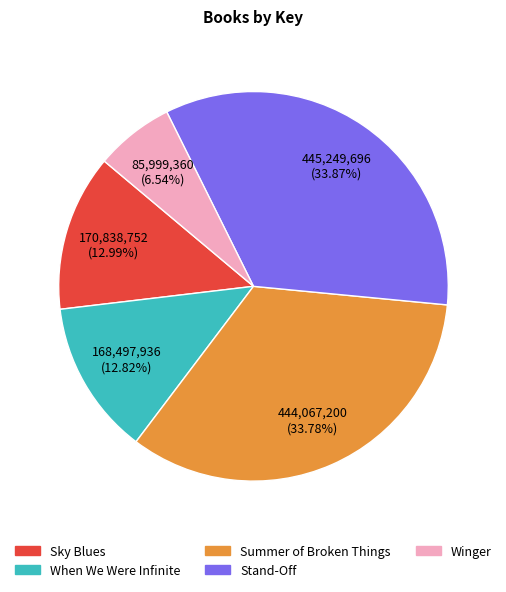

What is the smallest slice in the pie chart?

Winger